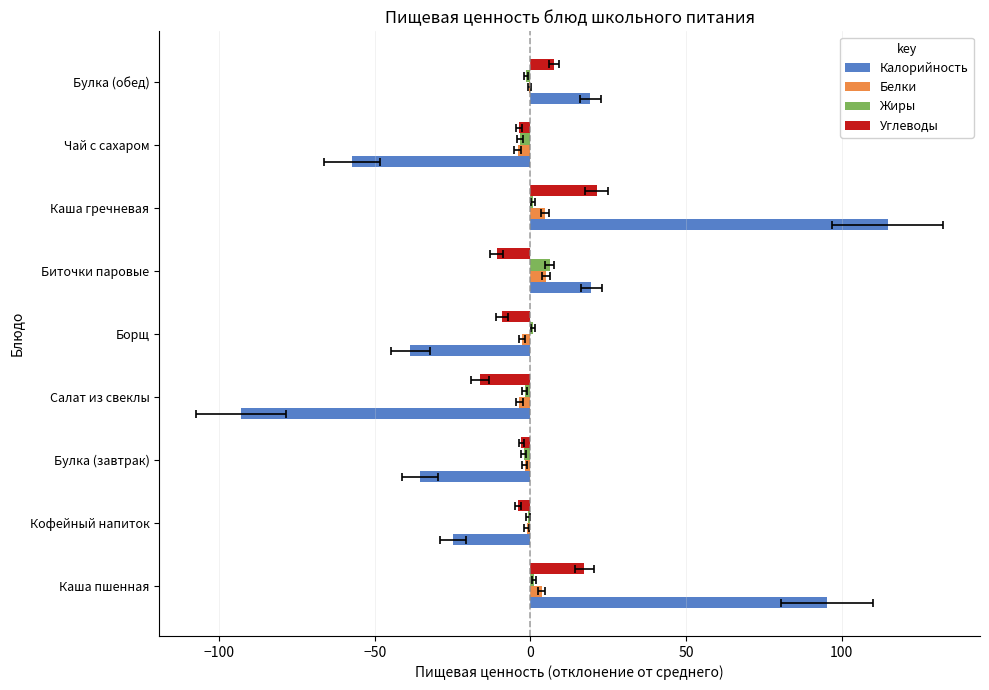

How many values in Жиры are above zero?

4